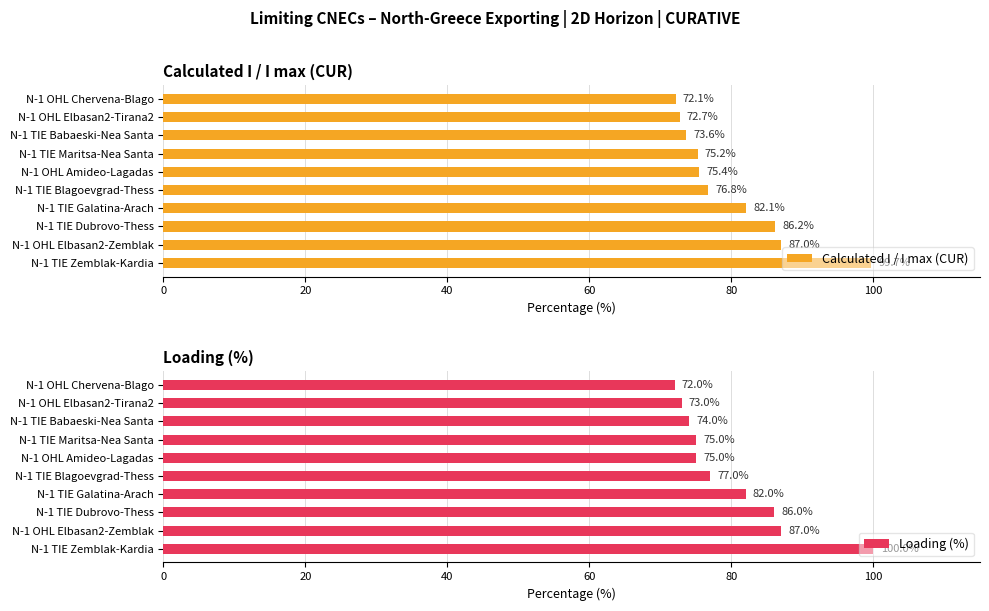

The value of Loading (%) at N-1 TIE Blagoevgrad-Thess is 77. True or false?

True